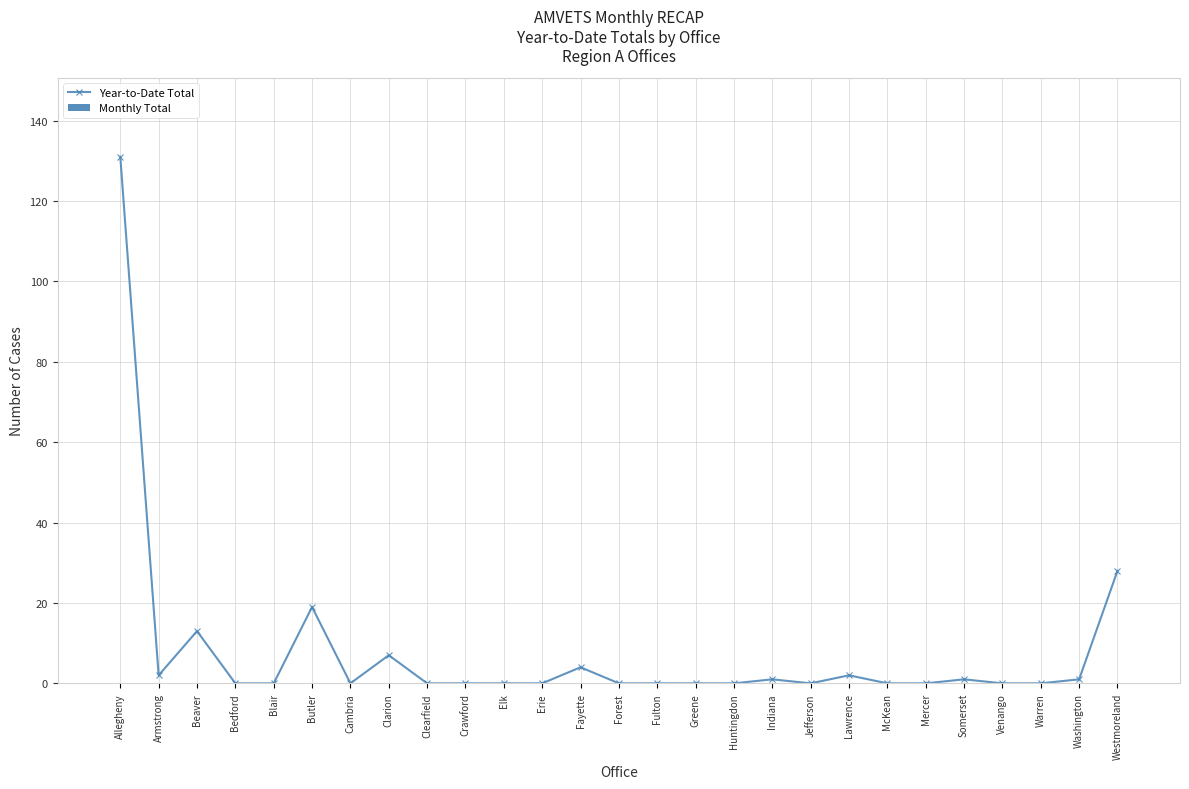

How many distinct data groups are displayed?

1